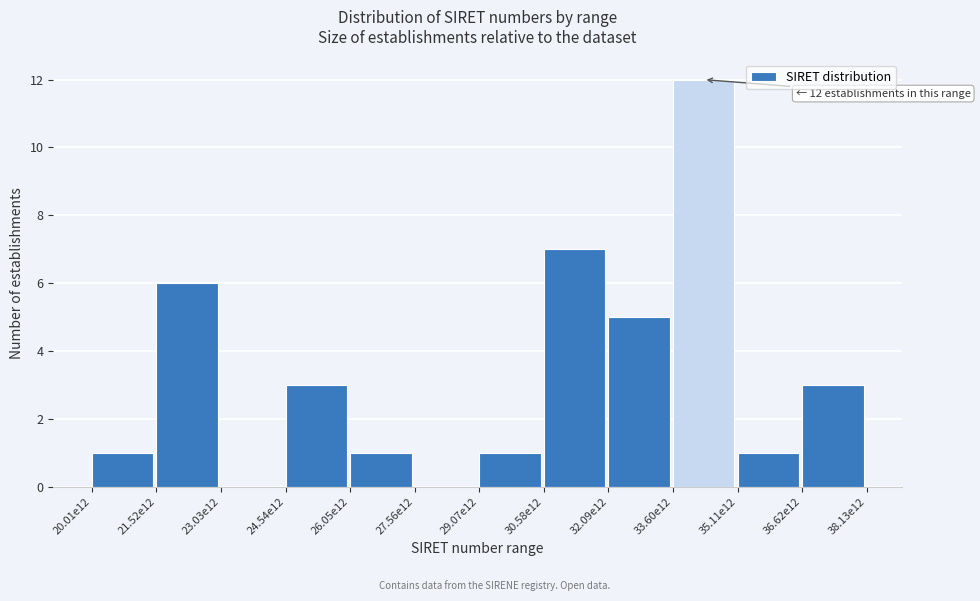

Reading left to right, what are all the values shown in this chart?

20.01e12=1	21.52e12=6	23.03e12=0	24.54e12=3	26.05e12=1	27.56e12=0	29.07e12=1	30.58e12=7	32.09e12=5	33.60e12=12	35.11e12=1	36.62e12=3